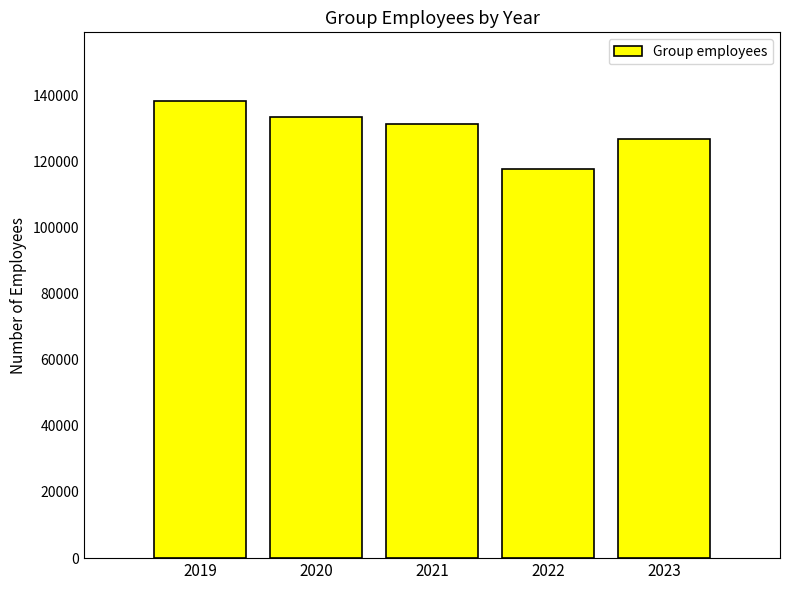

Between 2021 and 2022, which is larger?

2021